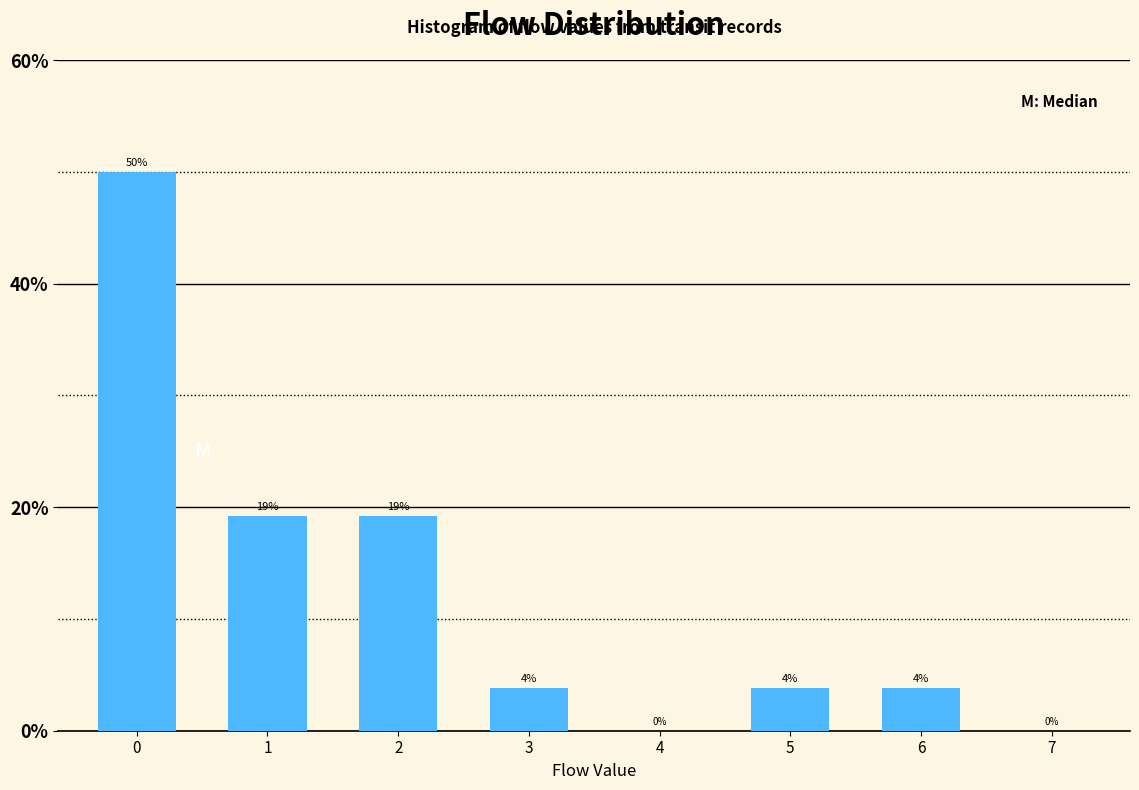

Are the bars horizontal?

No